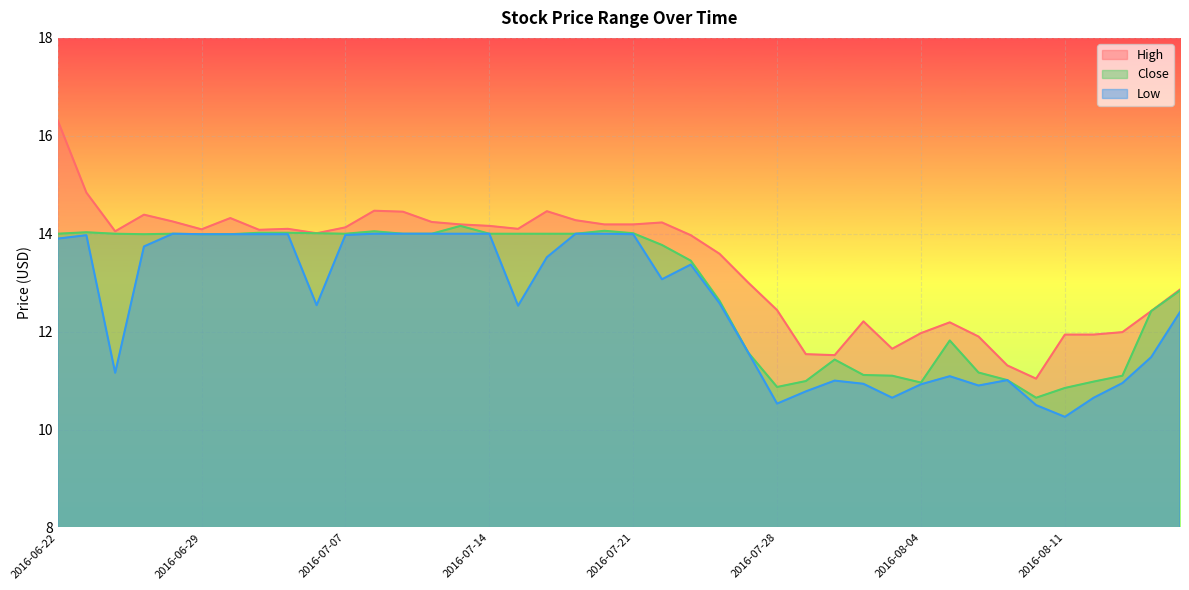

Where is the first local maximum for Low?

2016-06-23